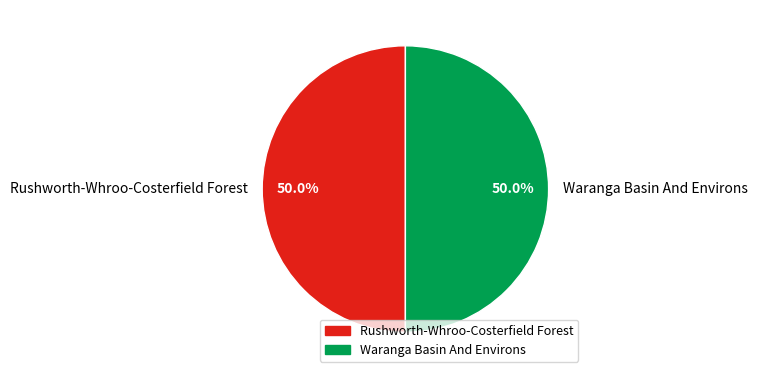

To the nearest percent, what is the combined percentage of Rushworth-Whroo-Costerfield Forest and Waranga Basin And Environs?

100%